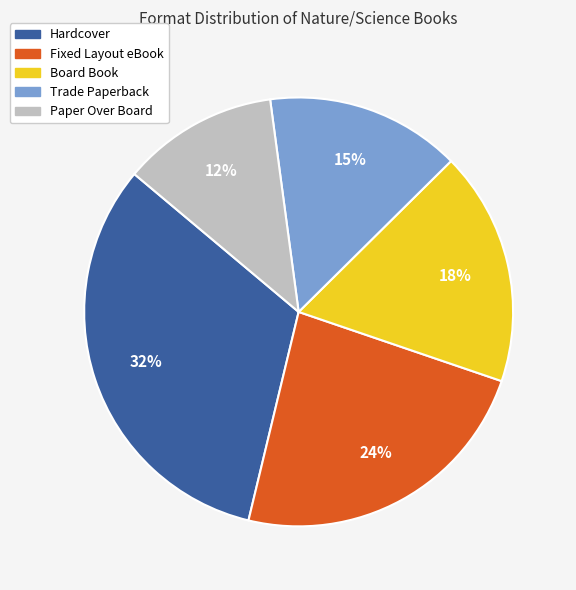

Combined, do Fixed Layout eBook and Paper Over Board account for over 50%?

No